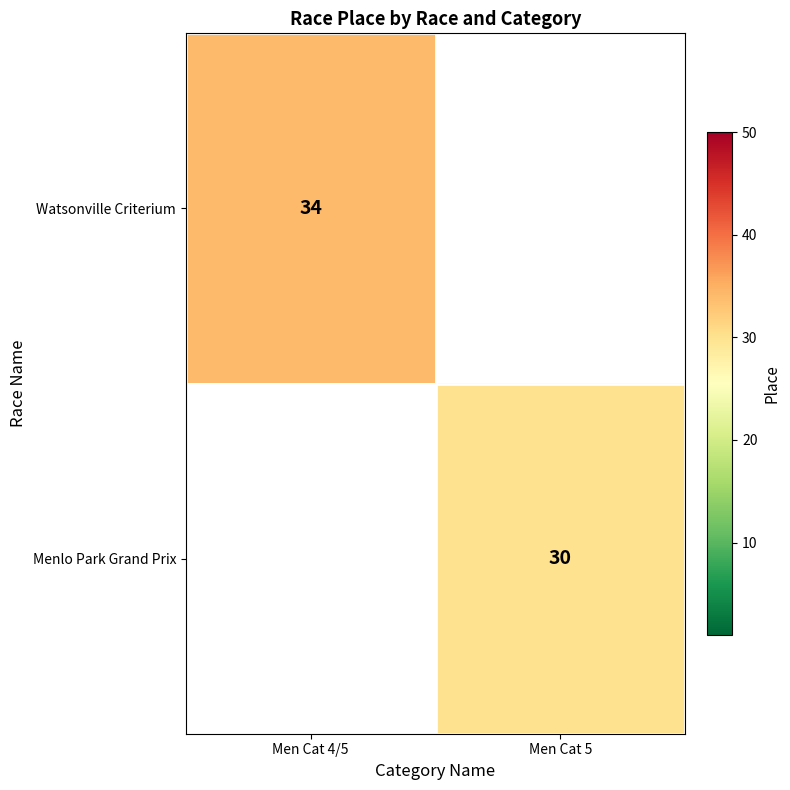

The value of Watsonville Criterium at Men Cat 4/5 is 22. True or false?

False